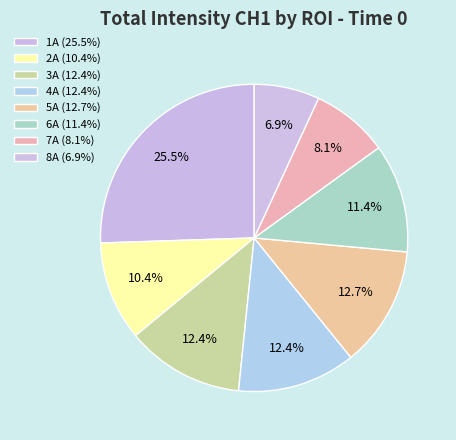

How many slices are in this pie chart?

8